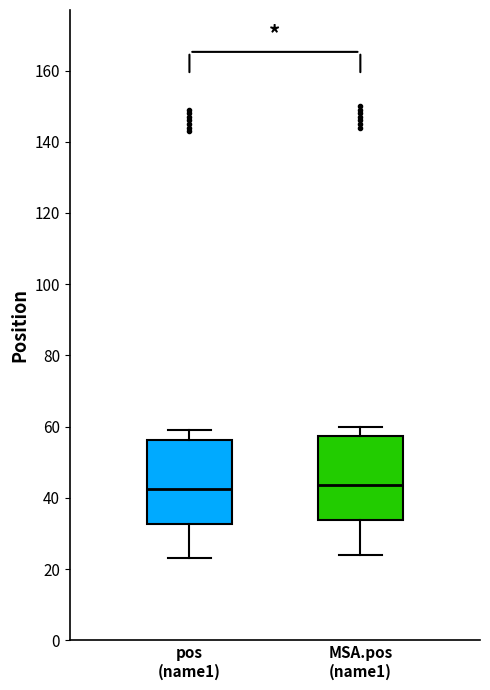

Reading left to right, transcribe this box plot: for each box, give where its median line is, the range the box spans, and where its two whiskers end, as read against the y-axis. The values are not printed on the chart, so give them approximately, as read against the axis.

pos (name1): median 42, box 32 to 56, whiskers 24 to 60
MSA.pos (name1): median 44, box 34 to 58, whiskers 24 to 60